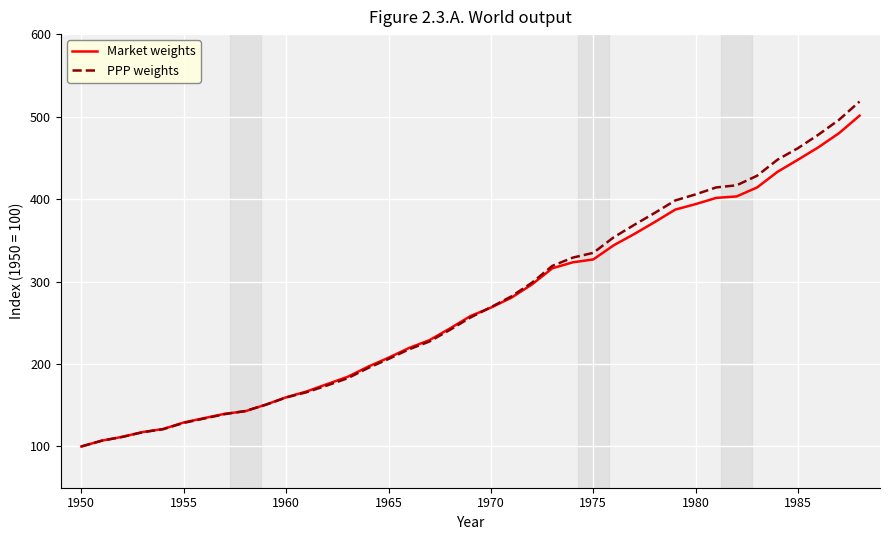

List the series in order of their overall mean, lowest first.

Market weights, PPP weights